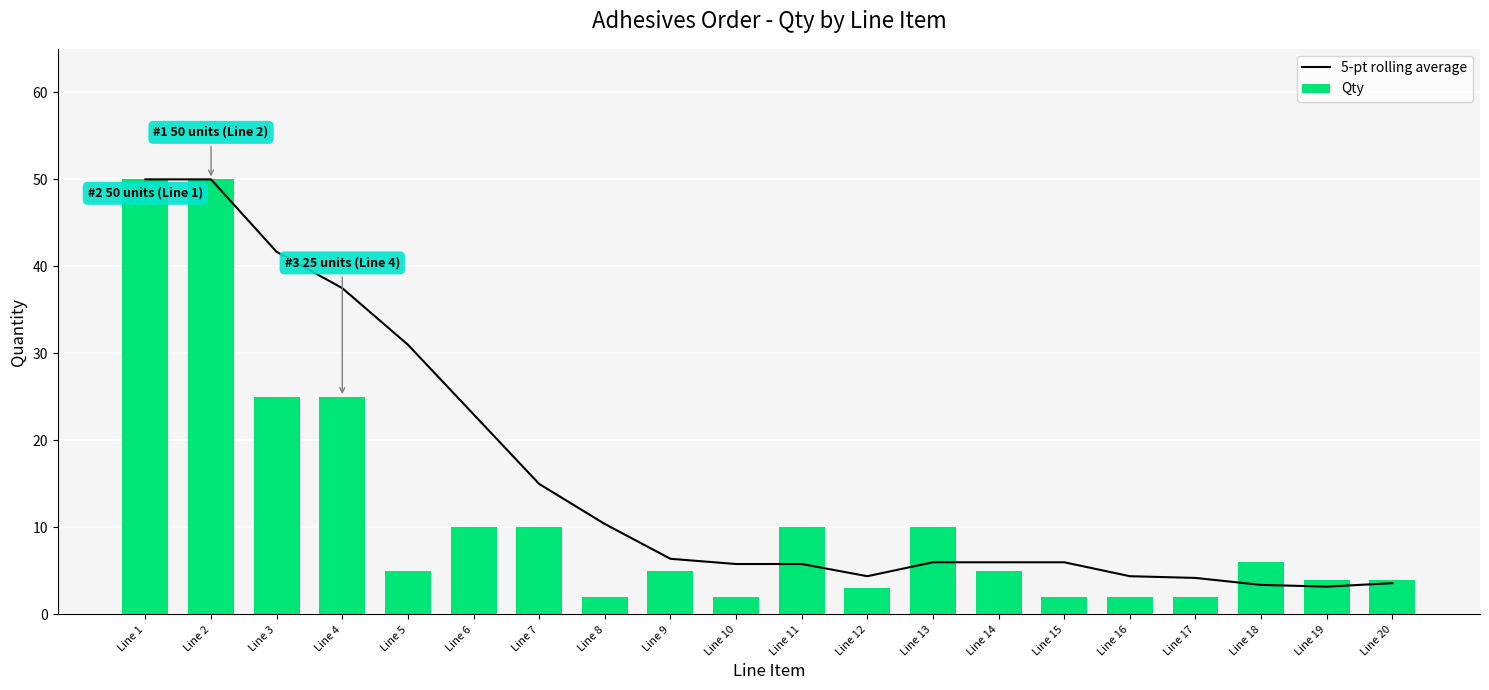

At which label does Qty first exceed 5?

Line 1